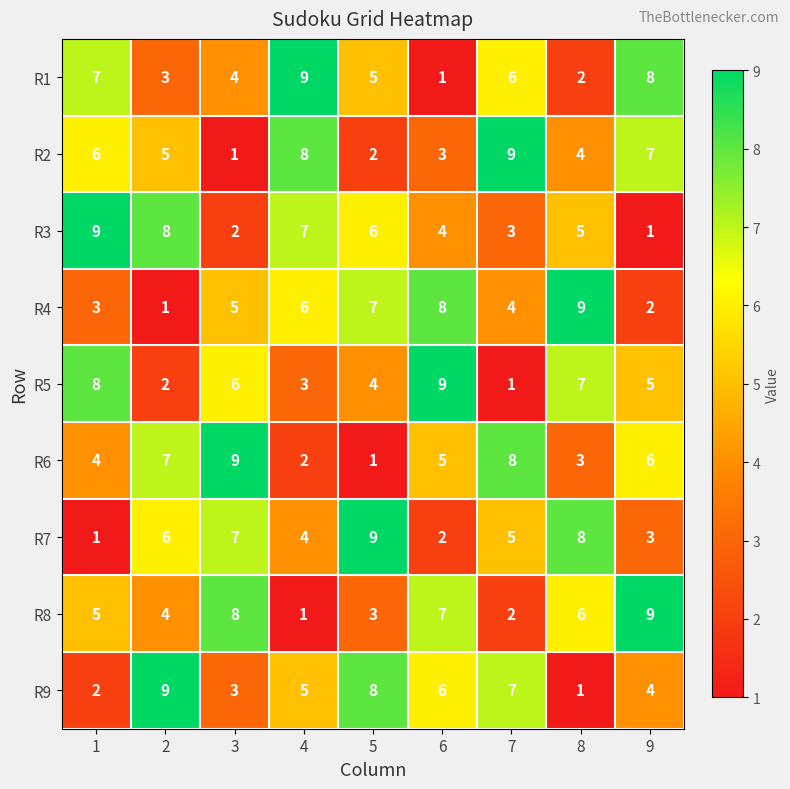

What is the minimum value shown in the chart?

1